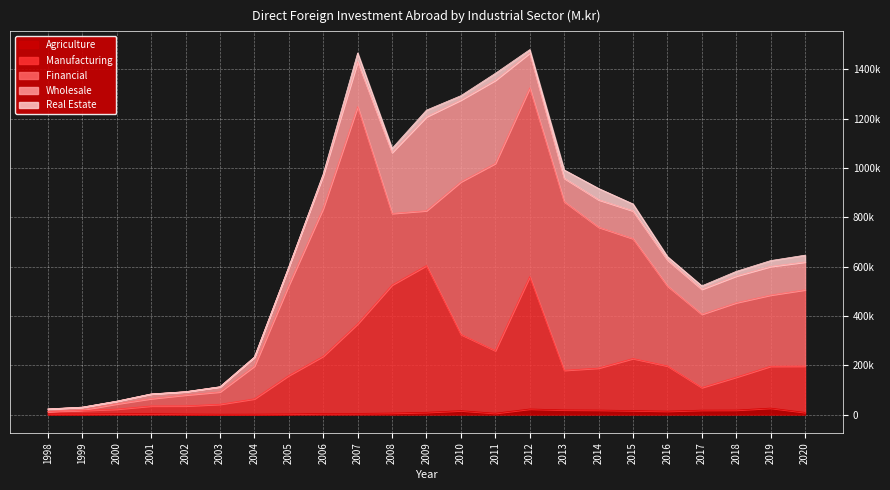

Is the value of Wholesale at 2006 greater than the value of Real Estate at 2006?

Yes